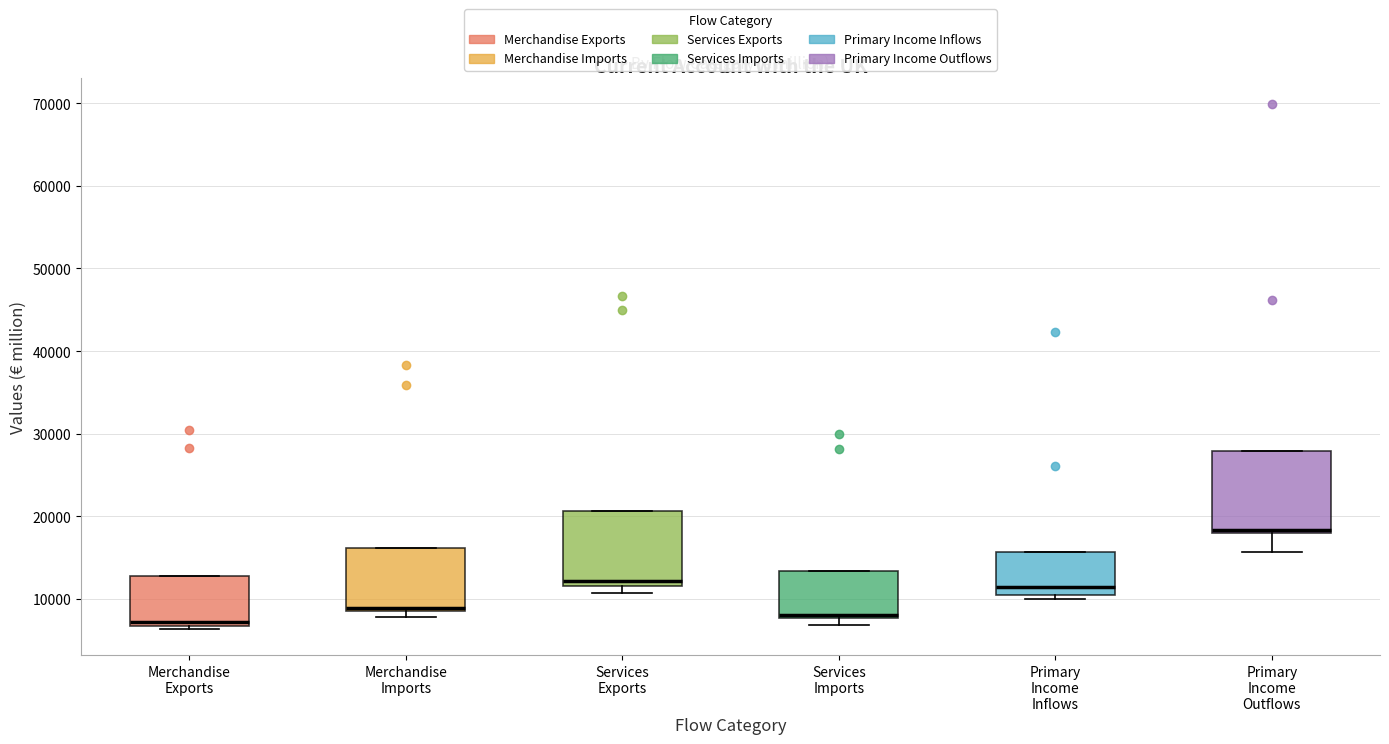

Reading left to right, transcribe this box plot: for each box, give where its median line is, the range the box spans, and where its two whiskers end, as read against the y-axis. The values are not printed on the chart, so give them approximately, as read against the axis.

Merchandise Exports: median 7000 (just above the box's lower edge), box 7000 to 13000, whiskers 6000 to 13000
Merchandise Imports: median 9000, box 8000 to 16000, whiskers 8000 (just below the box's lower edge) to 16000
Services Exports: median 12000 (just above the box's lower edge), box 12000 to 21000, whiskers 11000 to 21000
Services Imports: median 8000 (just above the box's lower edge), box 8000 to 13000, whiskers 7000 to 13000
Primary Income Inflows: median 11000, box 10000 to 16000, whiskers 10000 (just below the box's lower edge) to 16000
Primary Income Outflows: median 18000 (just above the box's lower edge), box 18000 to 28000, whiskers 16000 to 28000